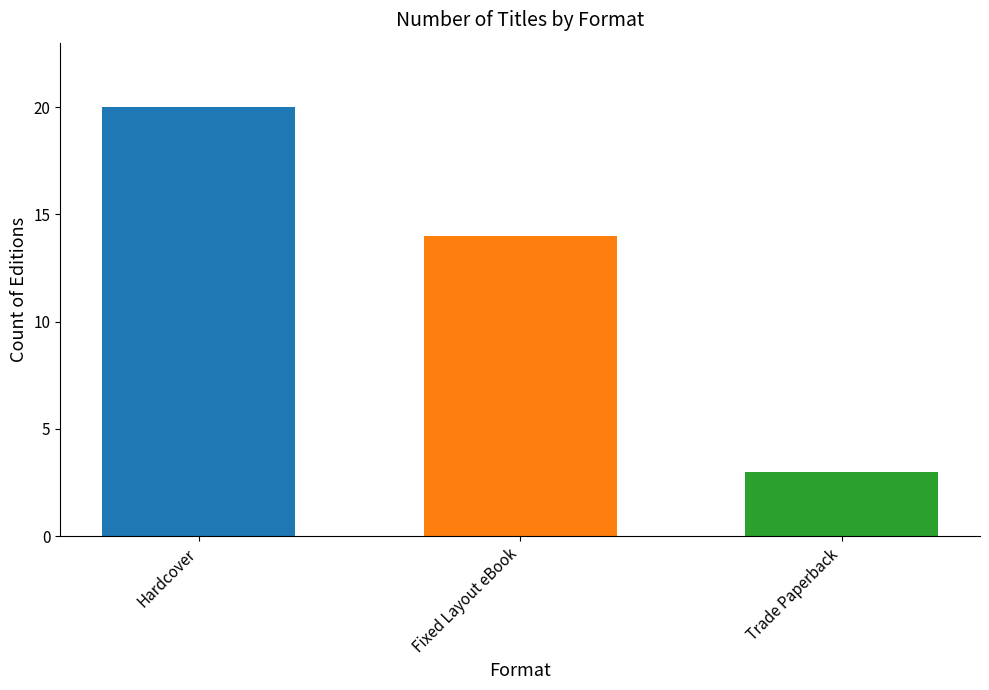

What is the difference between the maximum and minimum values?

17